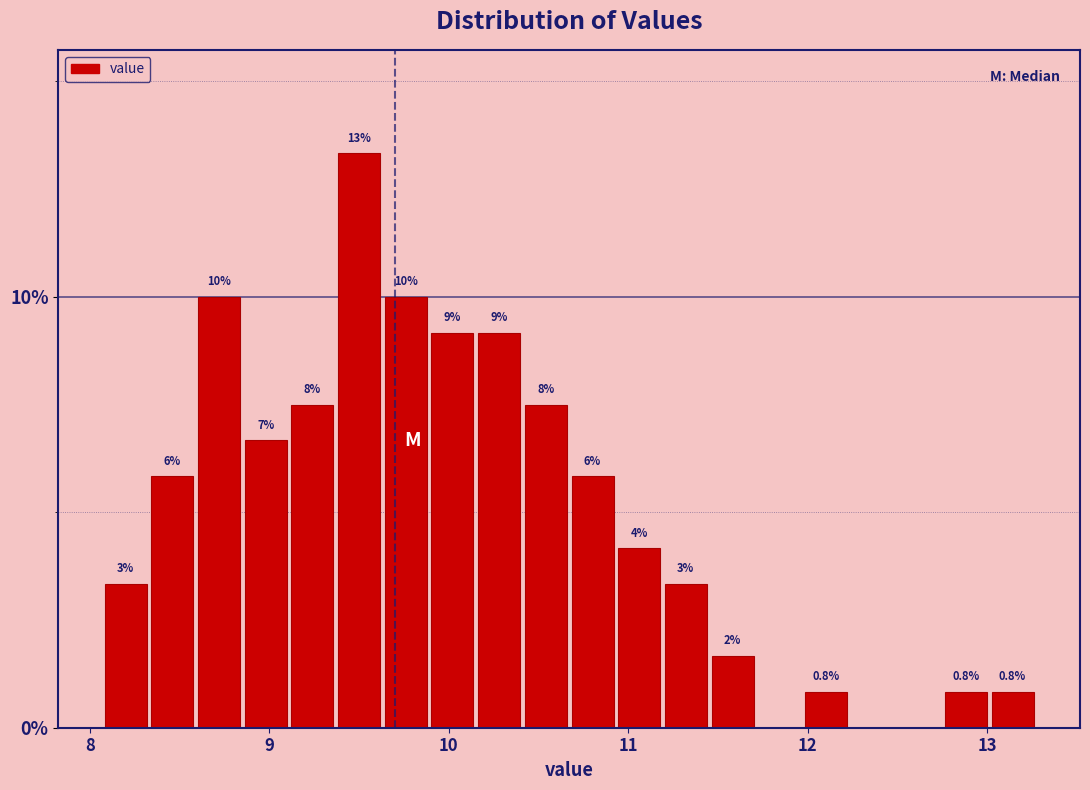

Read against the x-axis, roughly where is the centre of the tallest bar?

9.5